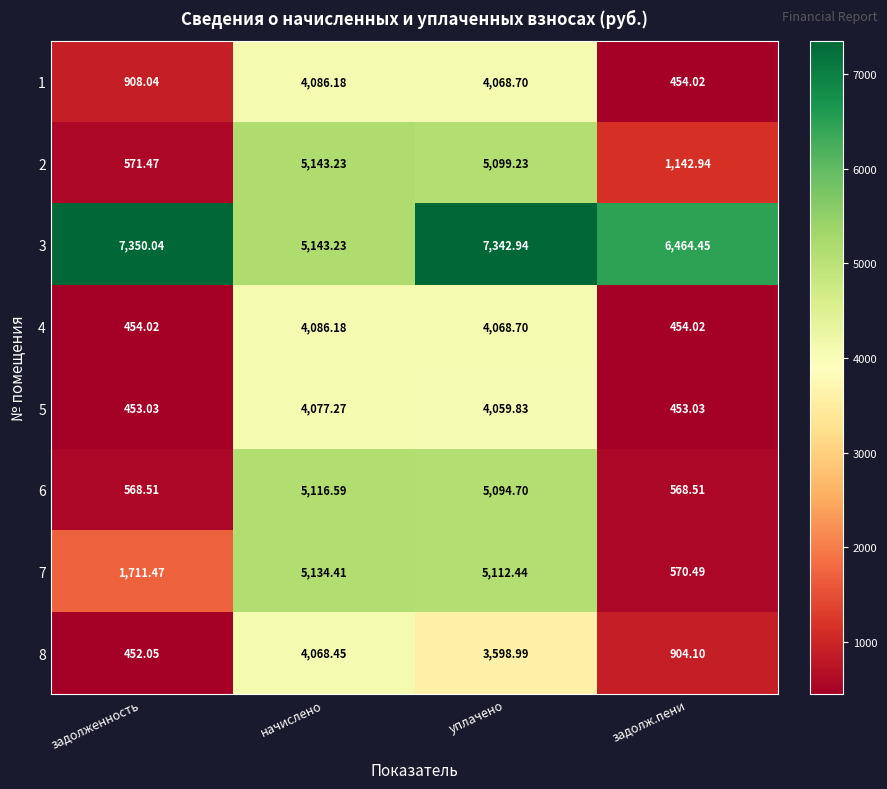

At which category is the sum across all series the highest?

уплачено